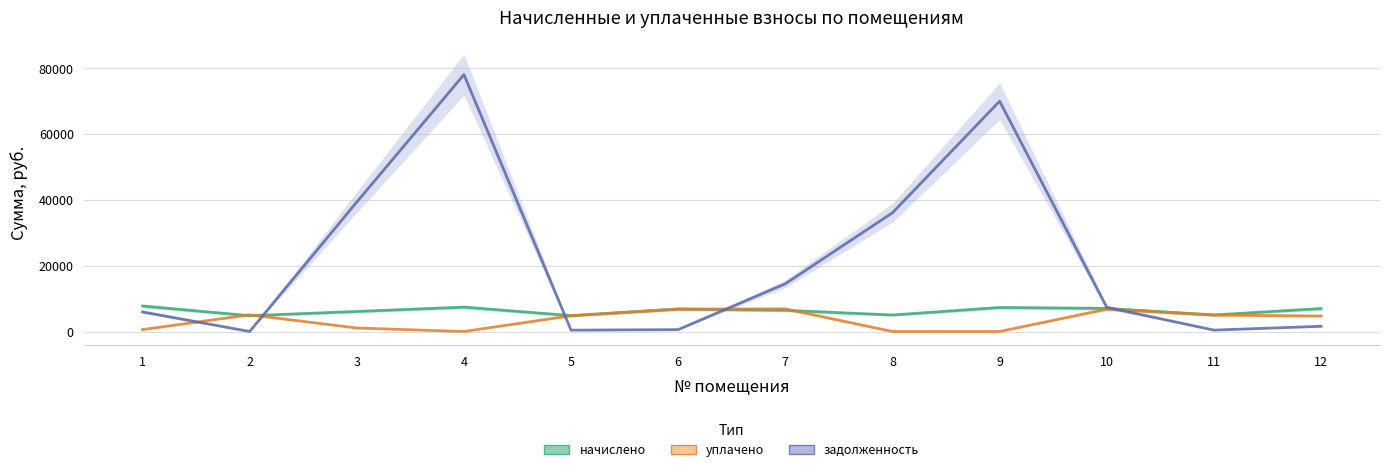

Which category has the lowest value across all series?

4